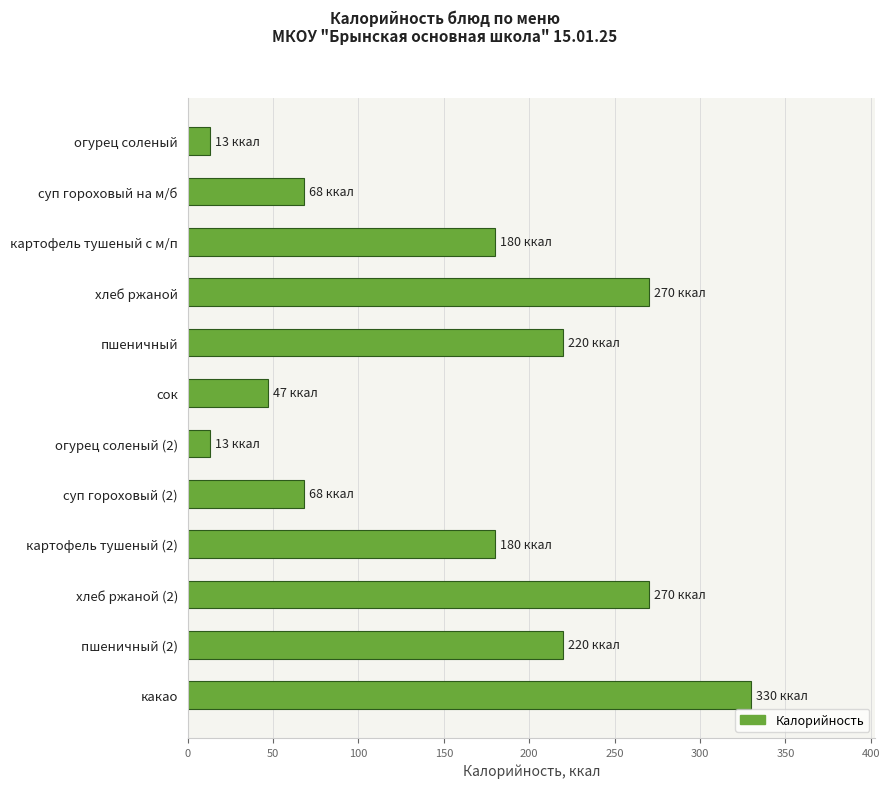

What is the label of the 3rd bar from the bottom?

хлеб ржаной (2)